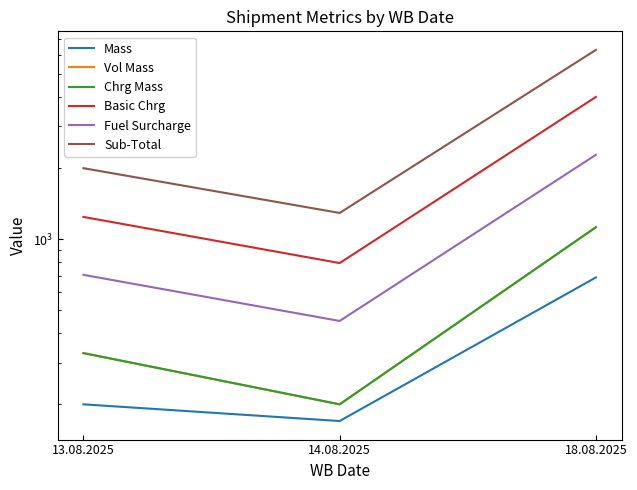

What is the label of the 3rd point from the right?

13.08.2025